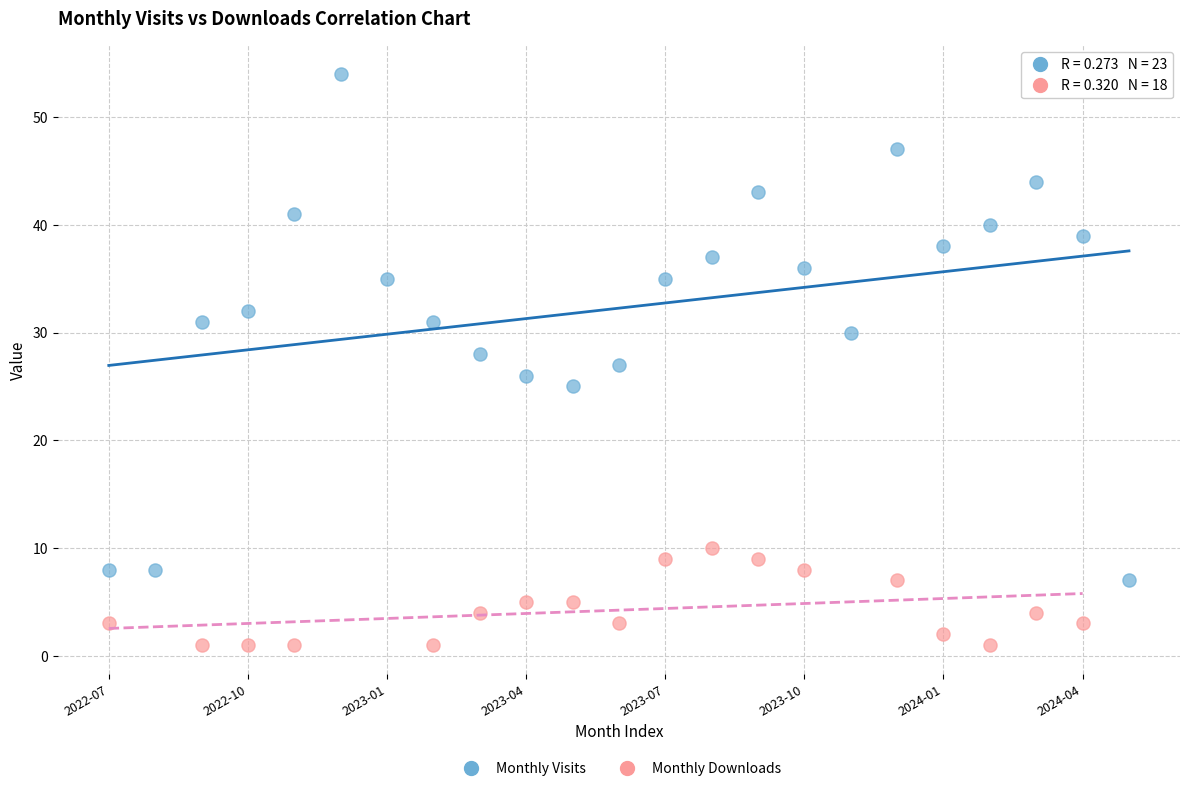

Which series reaches the maximum Y coordinate?

Monthly Visits